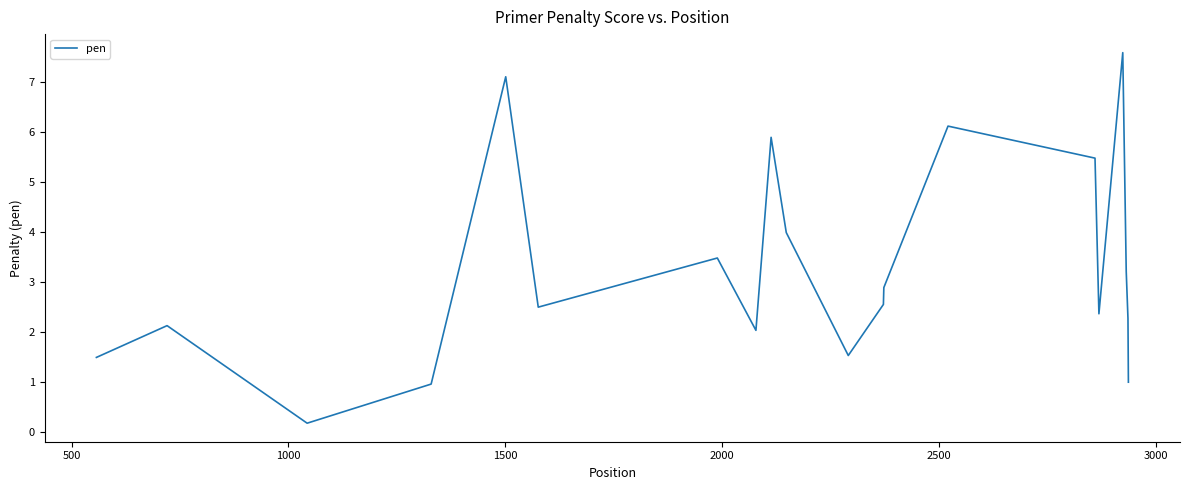

How many series are shown in this chart?

1